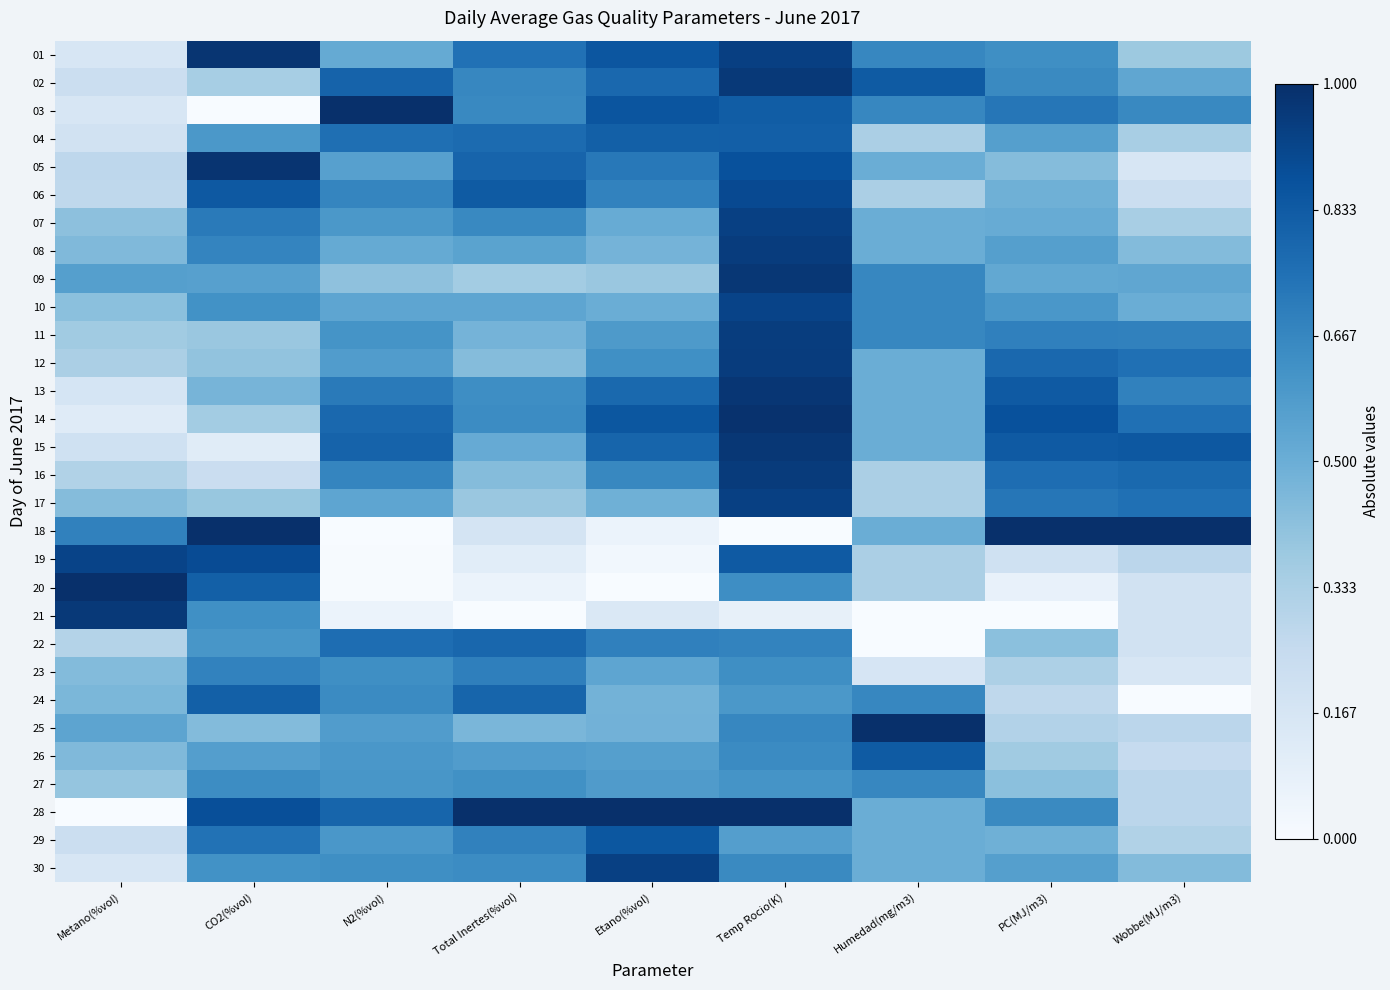

List the series in order of their peak value, highest first.

03, 18, 20, 25, 28, 14, 05, 01, 13, 09, 15, 02, 21, 16, 08, 12, 11, 30, 07, 17, 10, 19, 06, 29, 26, 04, 24, 22, 23, 27